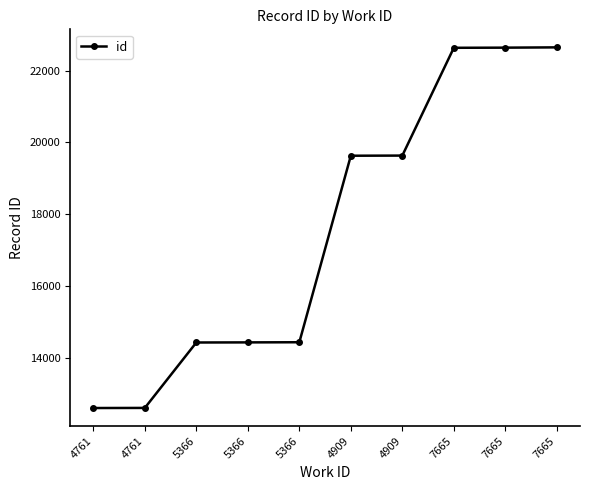

What is the ratio of the value at 4761 to the value at 4761?

1.0